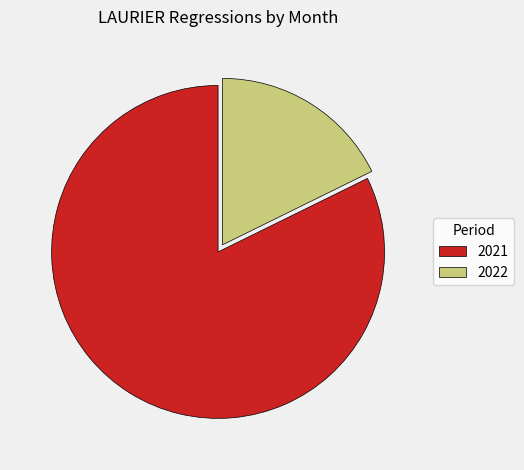

Rank the categories by value from highest to lowest.

2021, 2022